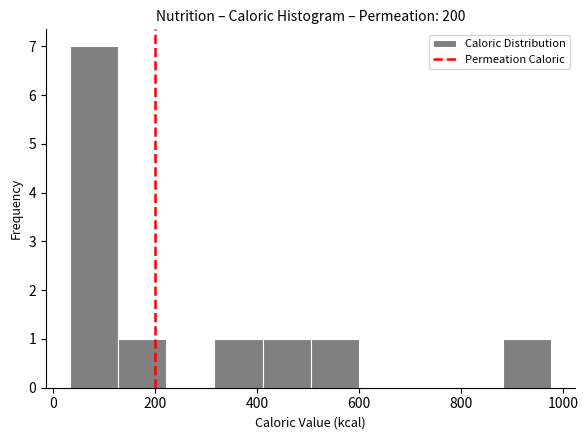

How tall is the bar that spans 500 to 600 on the x-axis? Neither the bar edges nor the heights are printed on the chart, so give them approximately, as read against the axes.

1